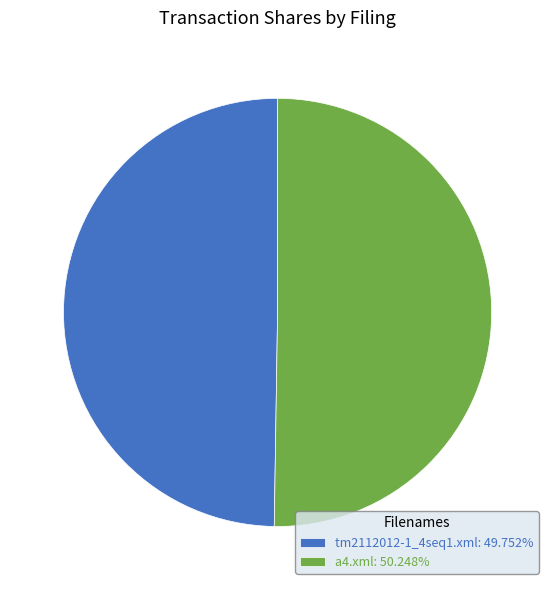

Do tm2112012-1_4seq1.xml: 49.752% and a4.xml: 50.248% together represent more than half of the pie?

Yes